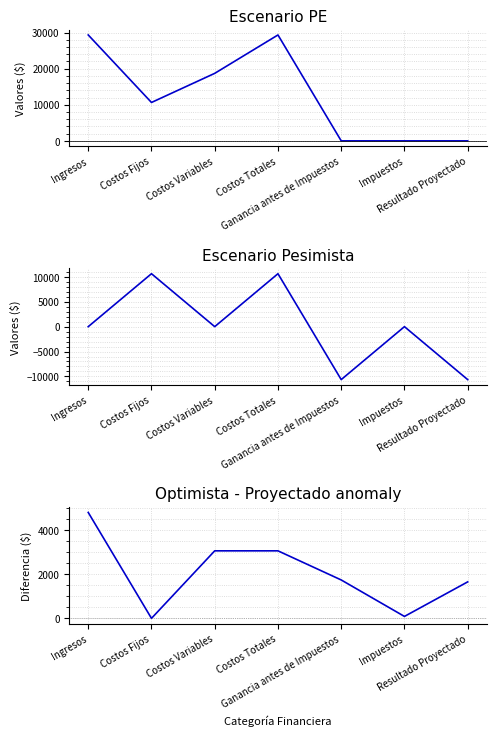

Between which two adjacent categories do Escenario PE and Optimista - Proyectado first intersect?

Costos Totales and Ganancia antes de Impuestos